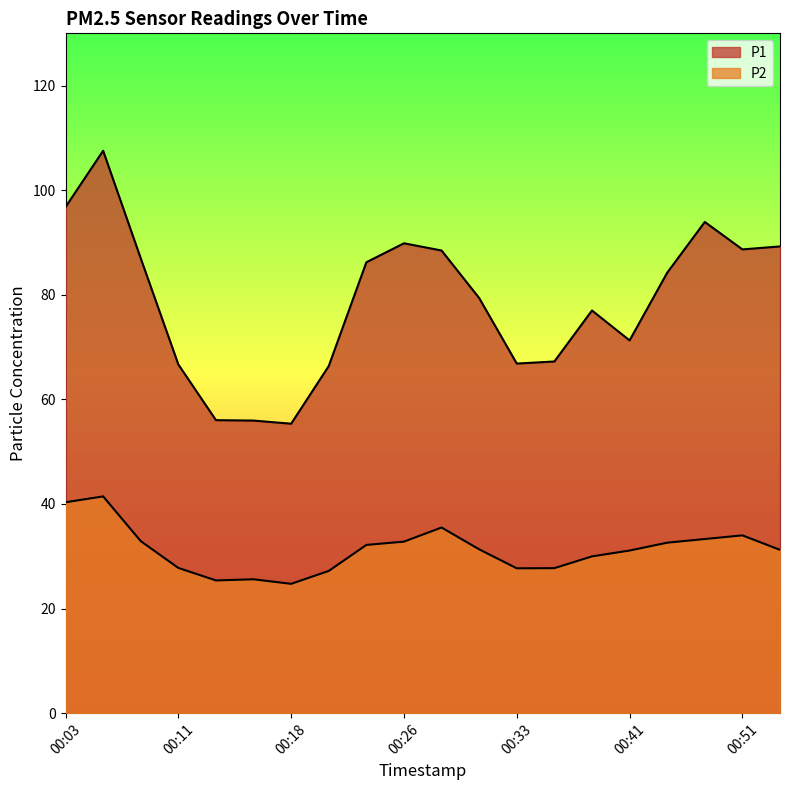

Is the value of P2 at 00:33 greater than the value of P1 at 00:51?

No